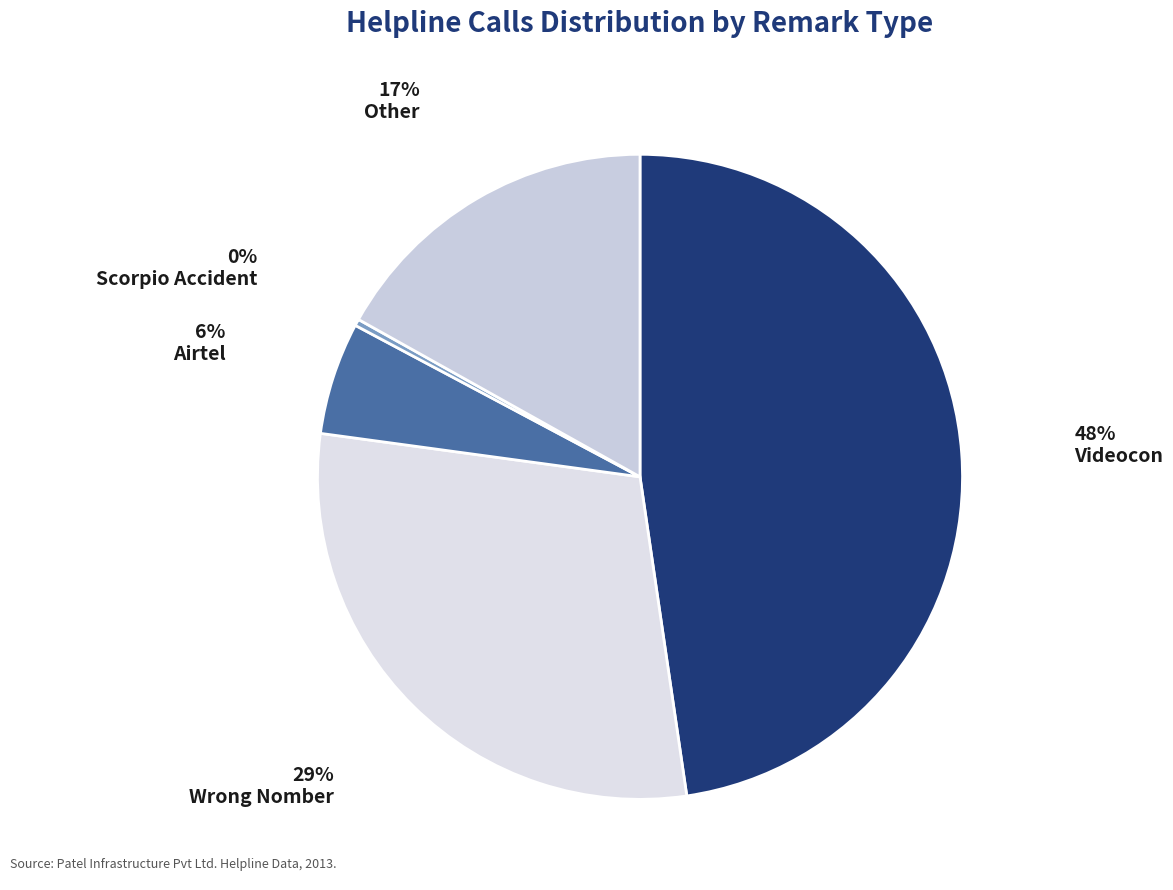

Count the number of slices in the pie.

5